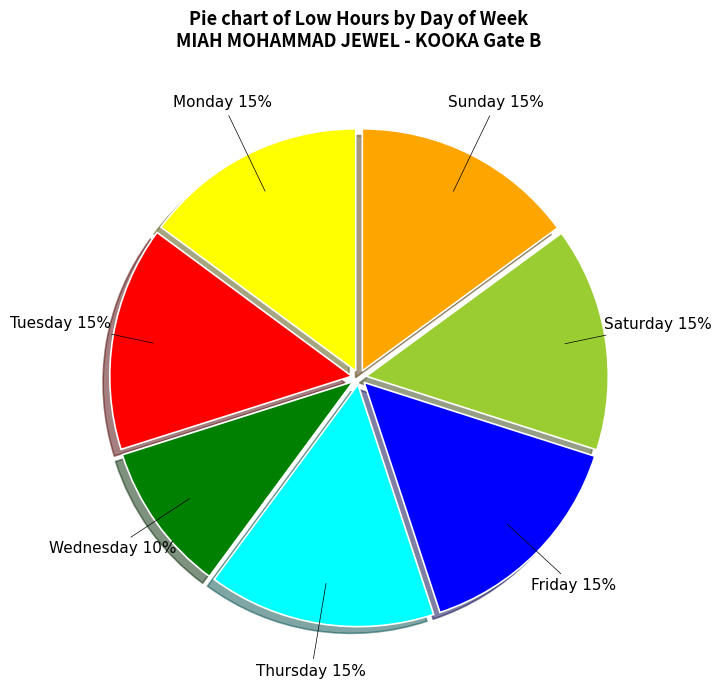

To the nearest percent, what portion does Wednesday represent?

10%